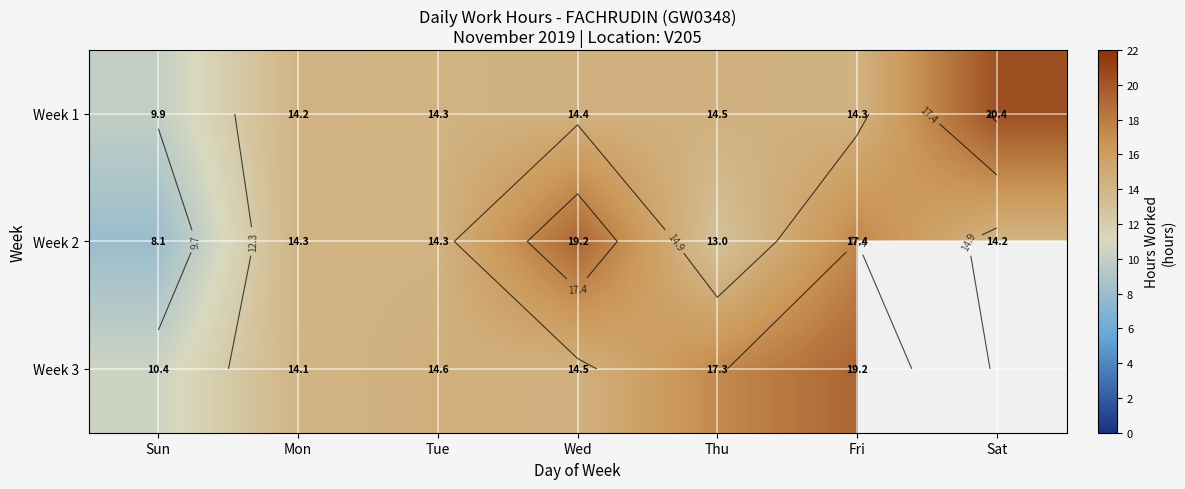

Is it true that Week 1 equals 14.2 at Sat?

False